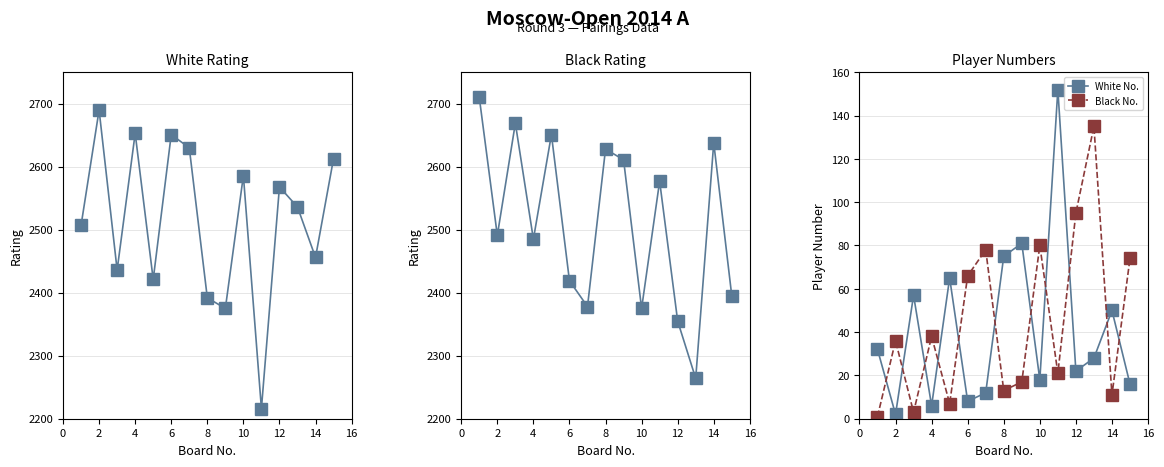

The White No. series shows 29 at 10. True or false?

False